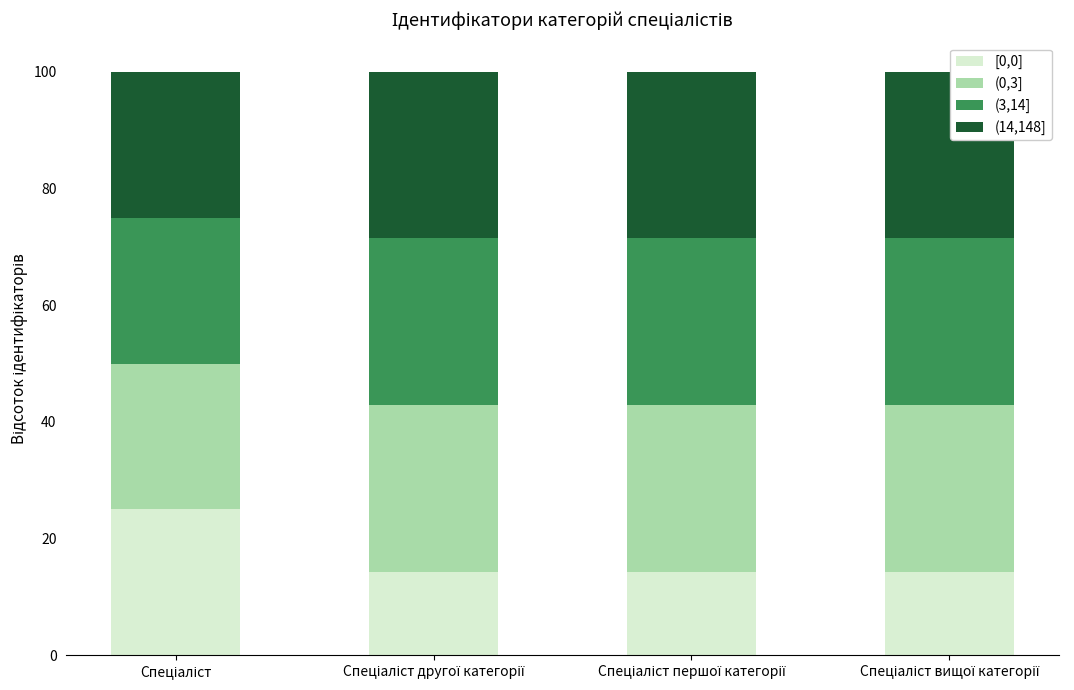

What is the sum of all [0,0] values?

67.9